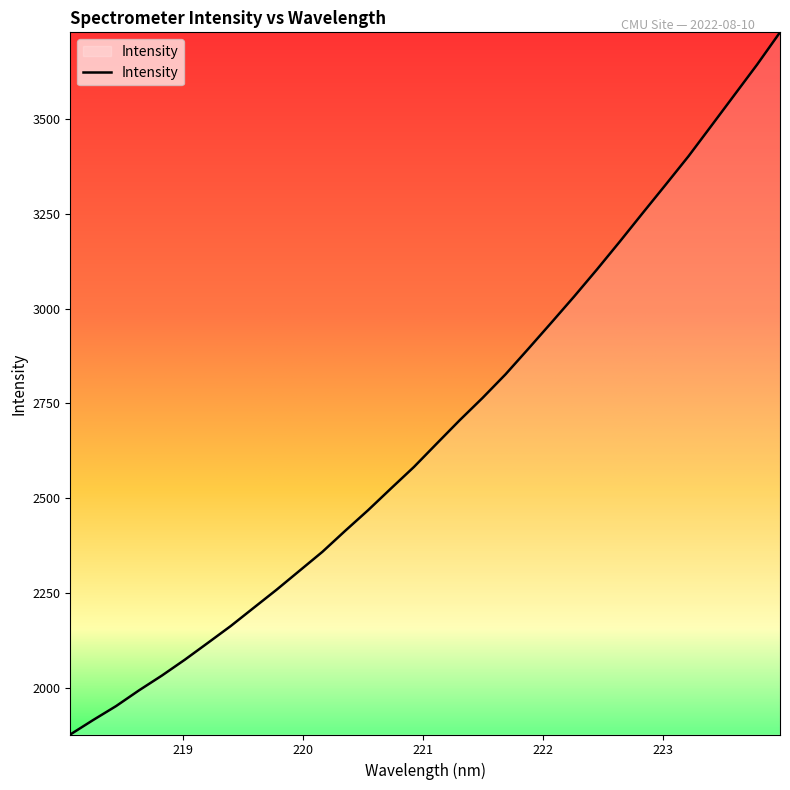

What is the greatest value displayed?

3728.7